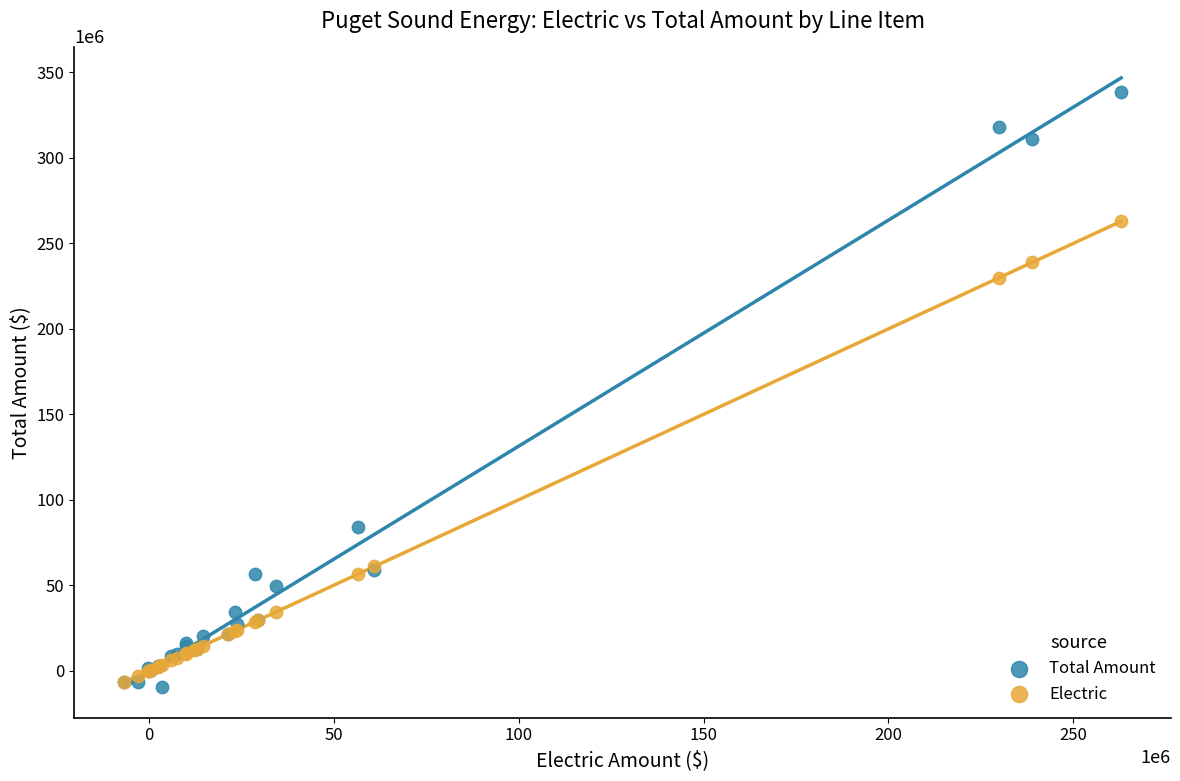

What are all the series names shown in the legend?

Total Amount, Electric